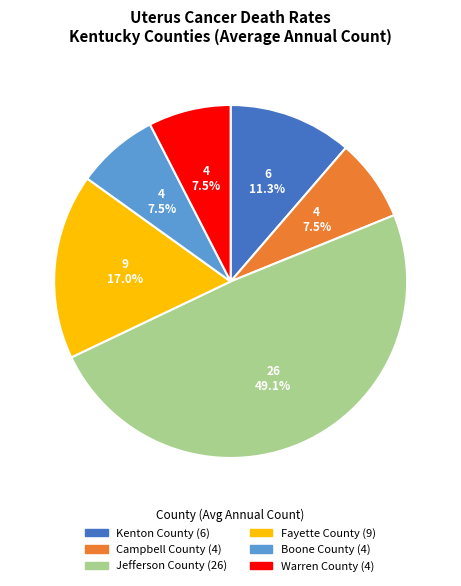

Between Campbell County and Fayette County, which is larger?

Fayette County